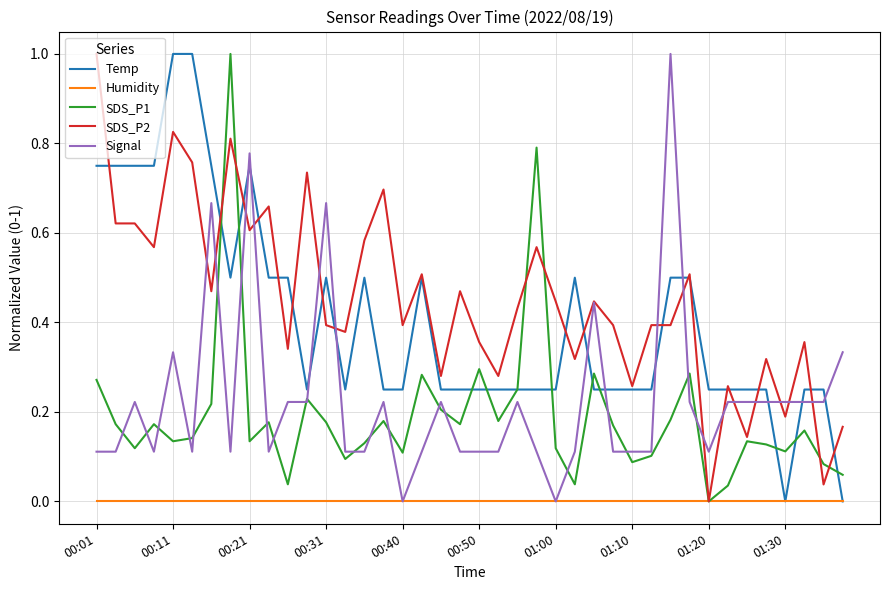

True or false: Temp and Signal intersect in this chart.

True